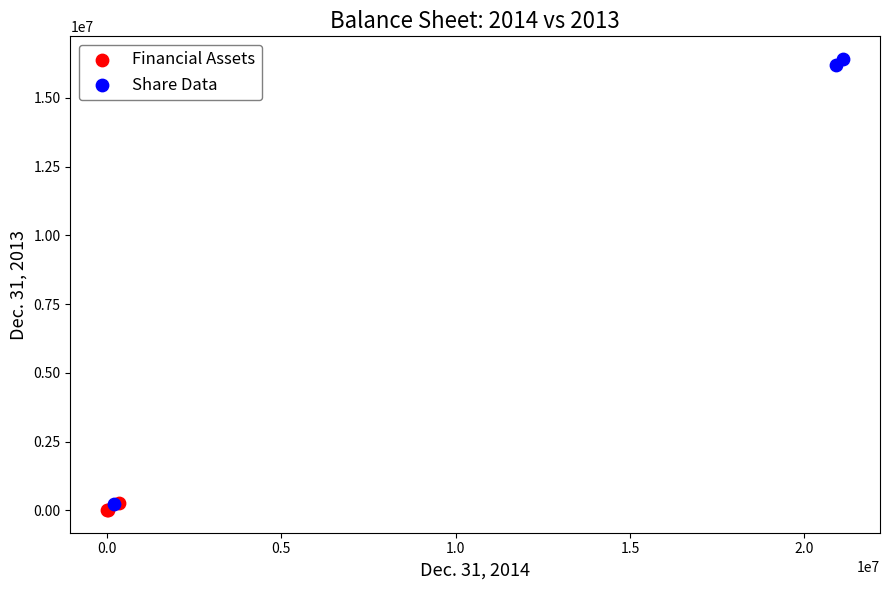

Which series reaches the maximum Y coordinate?

Share Data